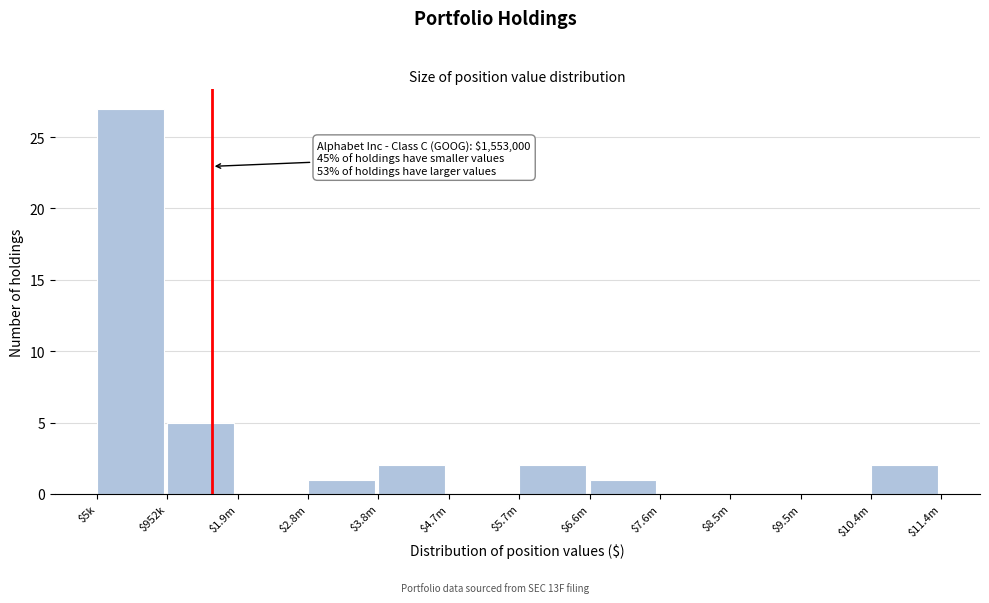

What is the sum of all values?

40